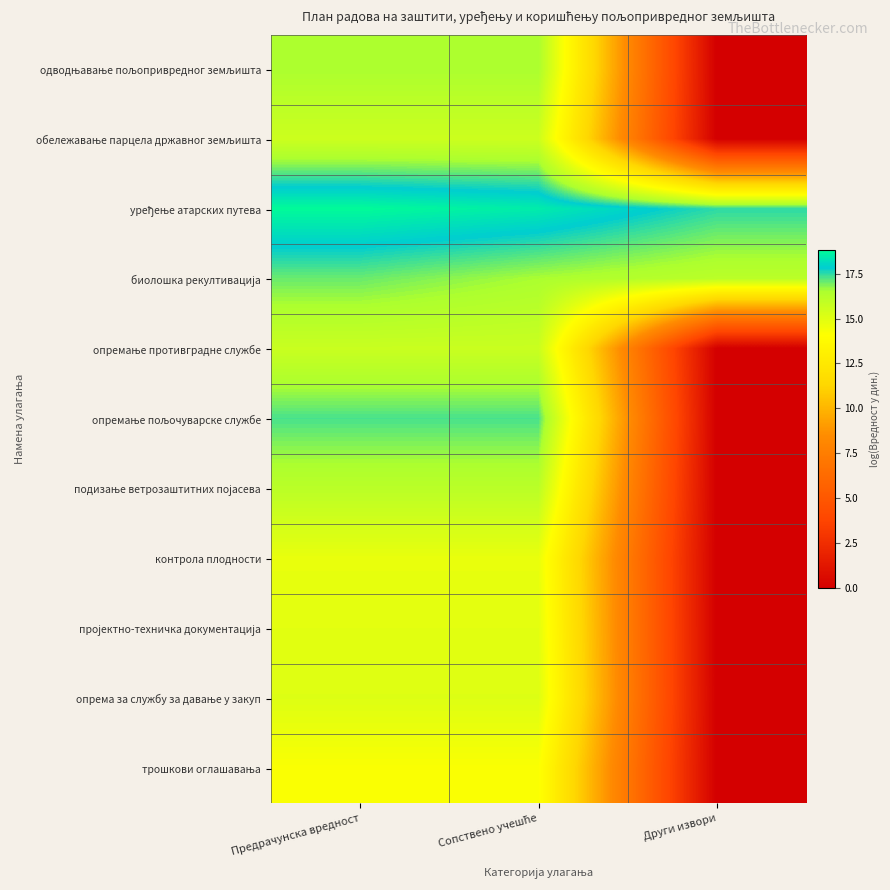

Which series has the largest total across all categories?

уређење атарских путева